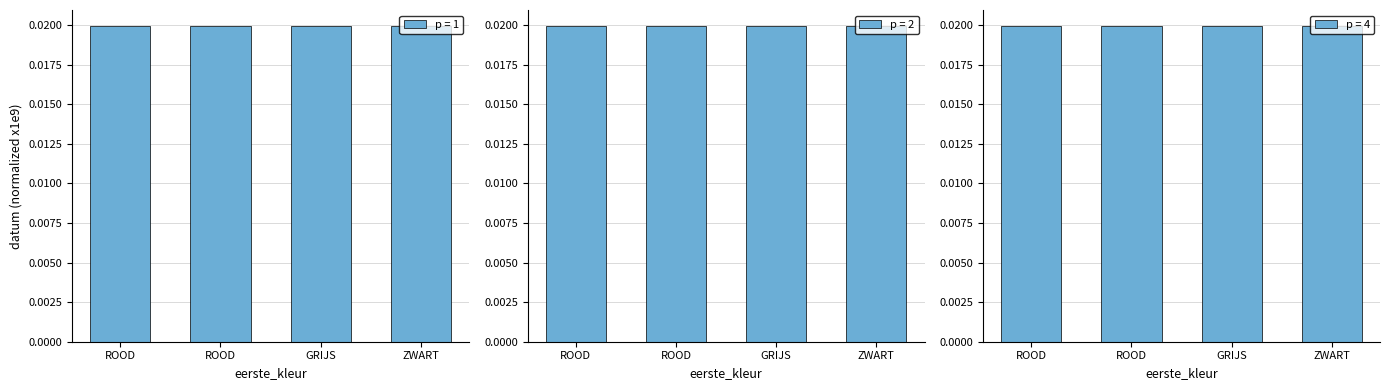

Between ROOD and ROOD, which is larger?

ROOD